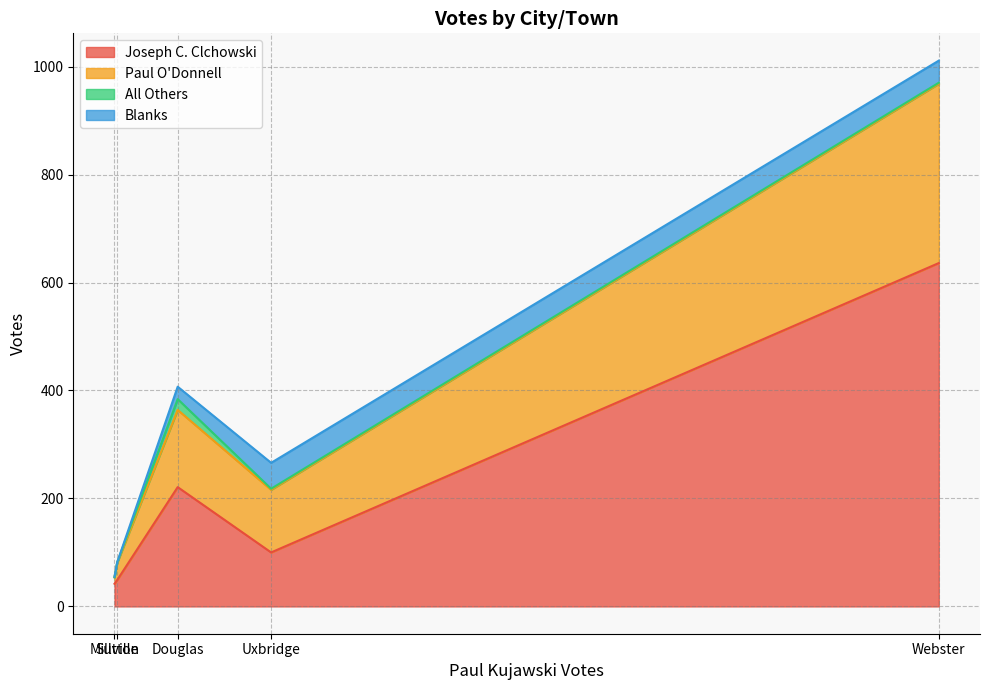

How many lines are shown in the chart?

4